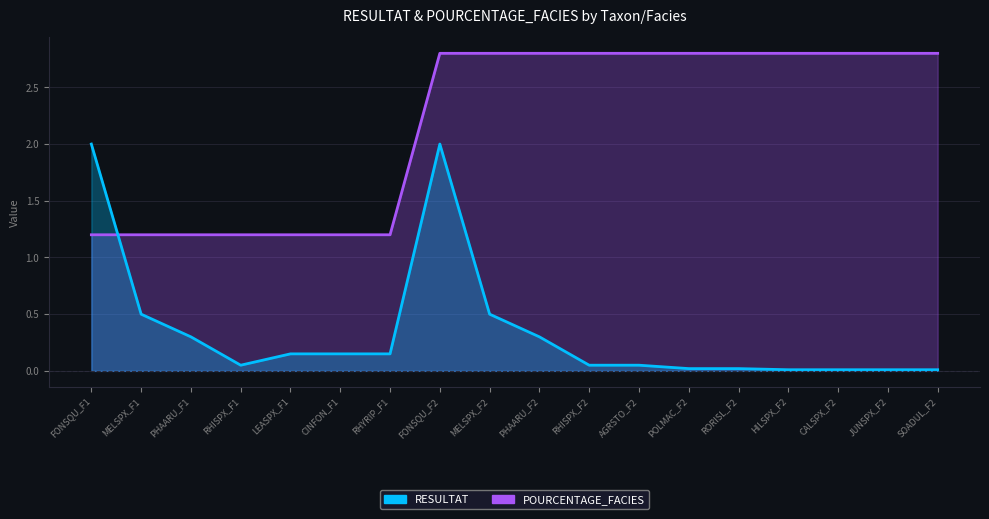

How many lines are shown in the chart?

2